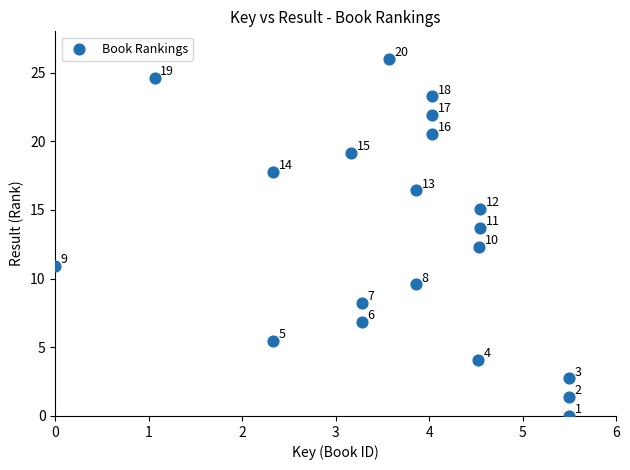

What is the range of X values (max minus min)?

5.5